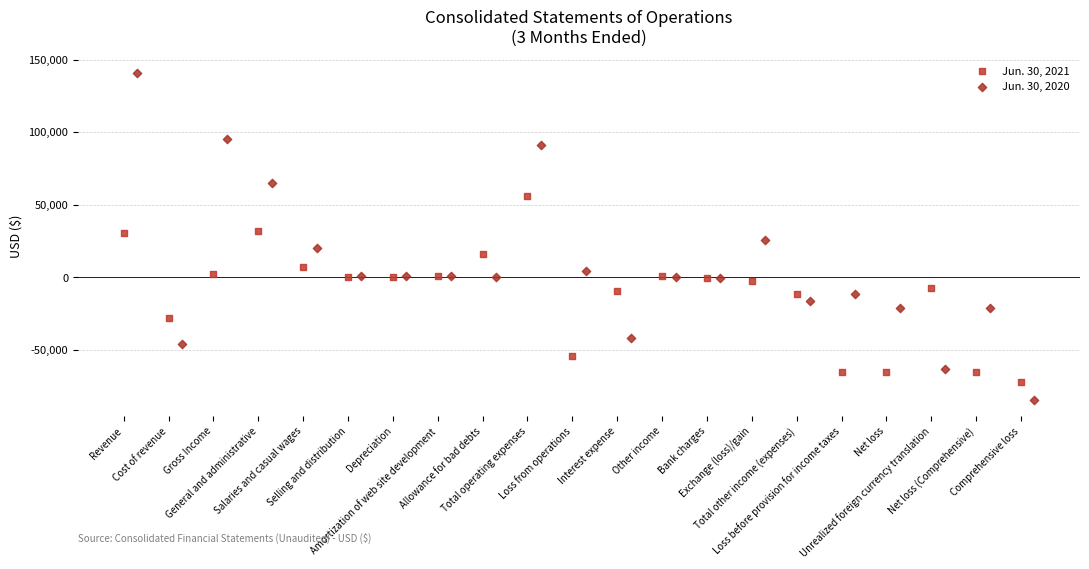

Which series reaches the minimum Y coordinate?

Jun. 30, 2020